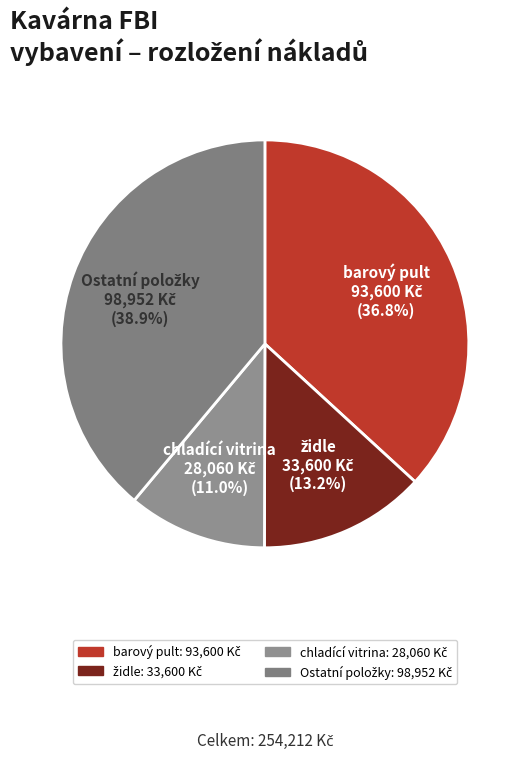

Is there any slice that represents more than half of the pie?

No